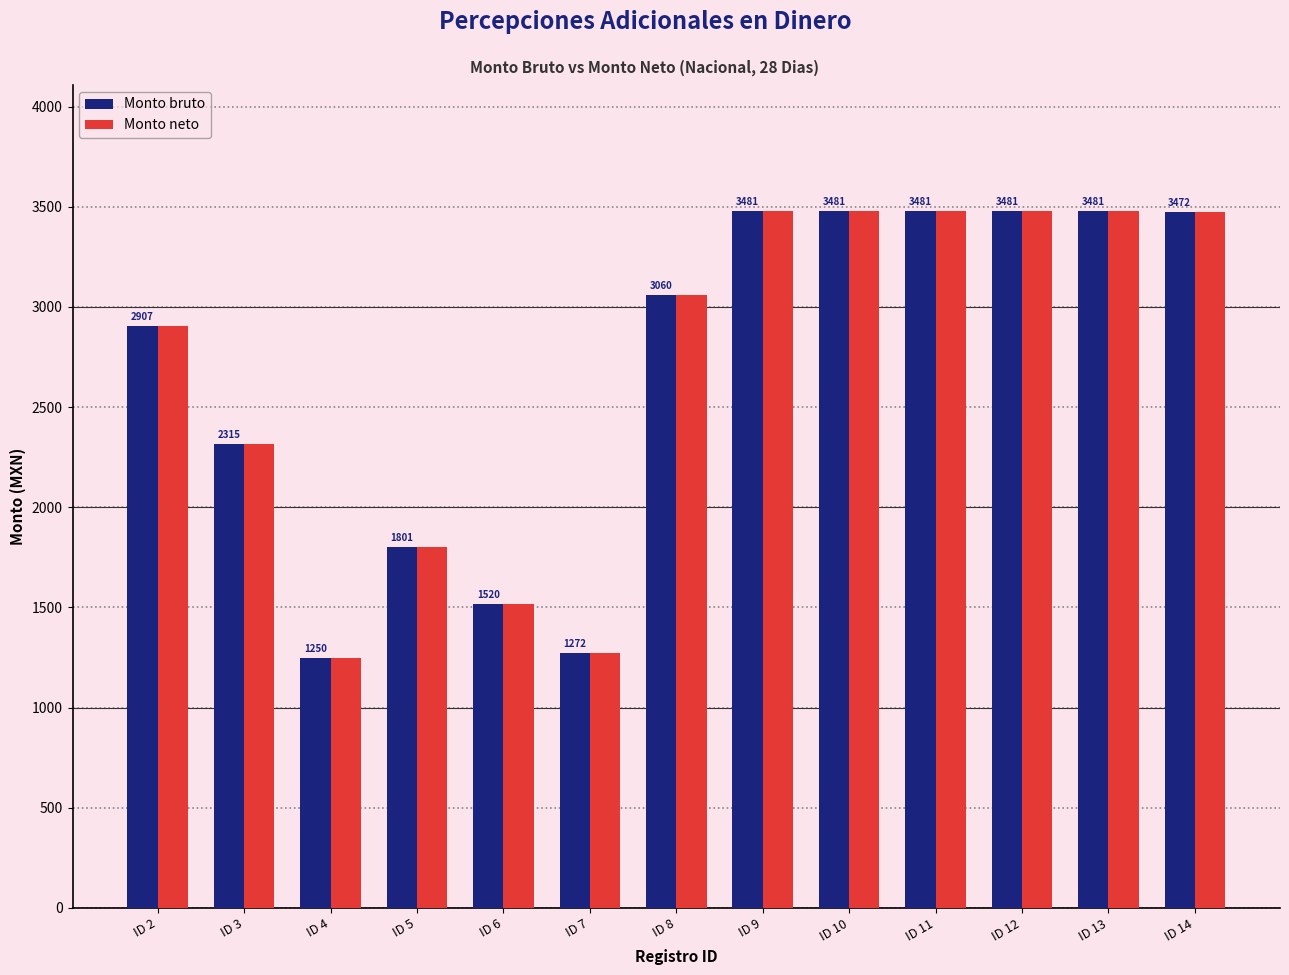

Read the Monto bruto value at ID 4.

1249.6